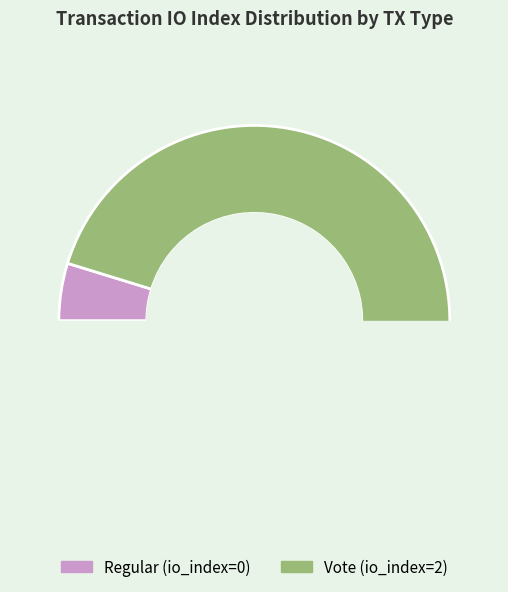

Which category has the biggest portion of the pie?

Vote